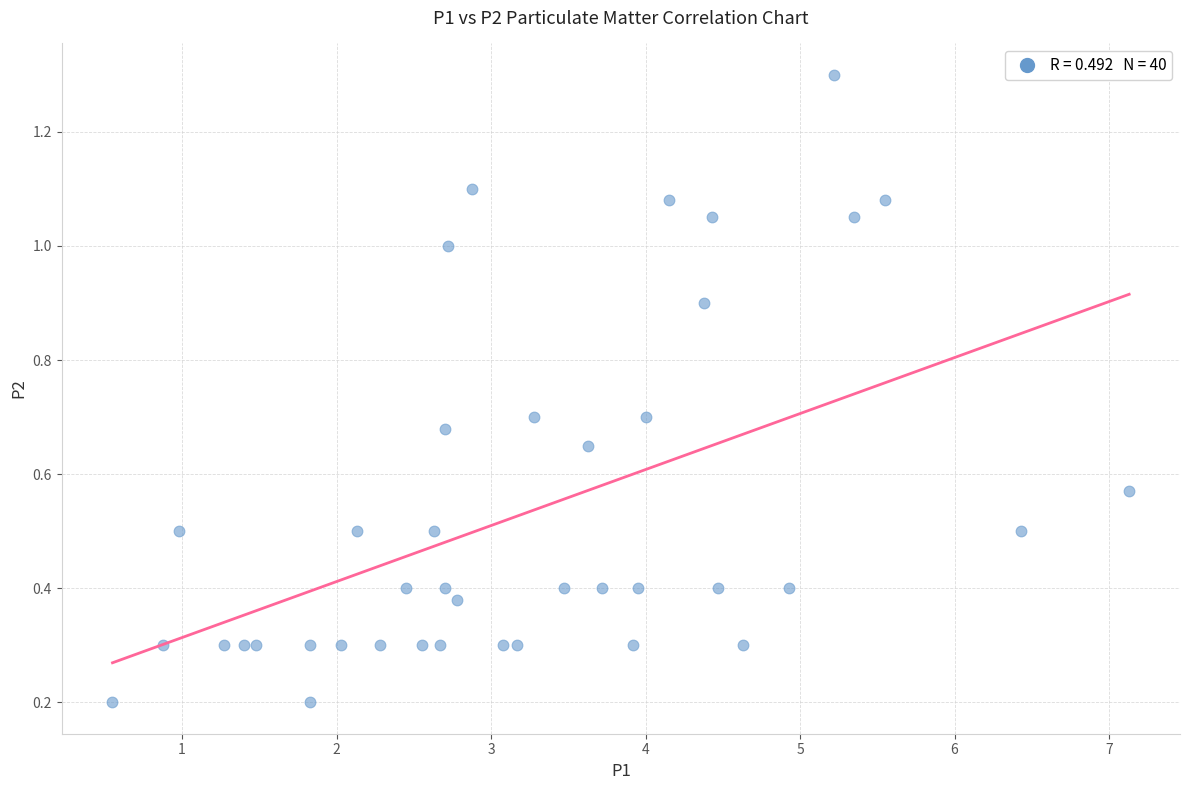

What is the range of X values (max minus min)?

6.6